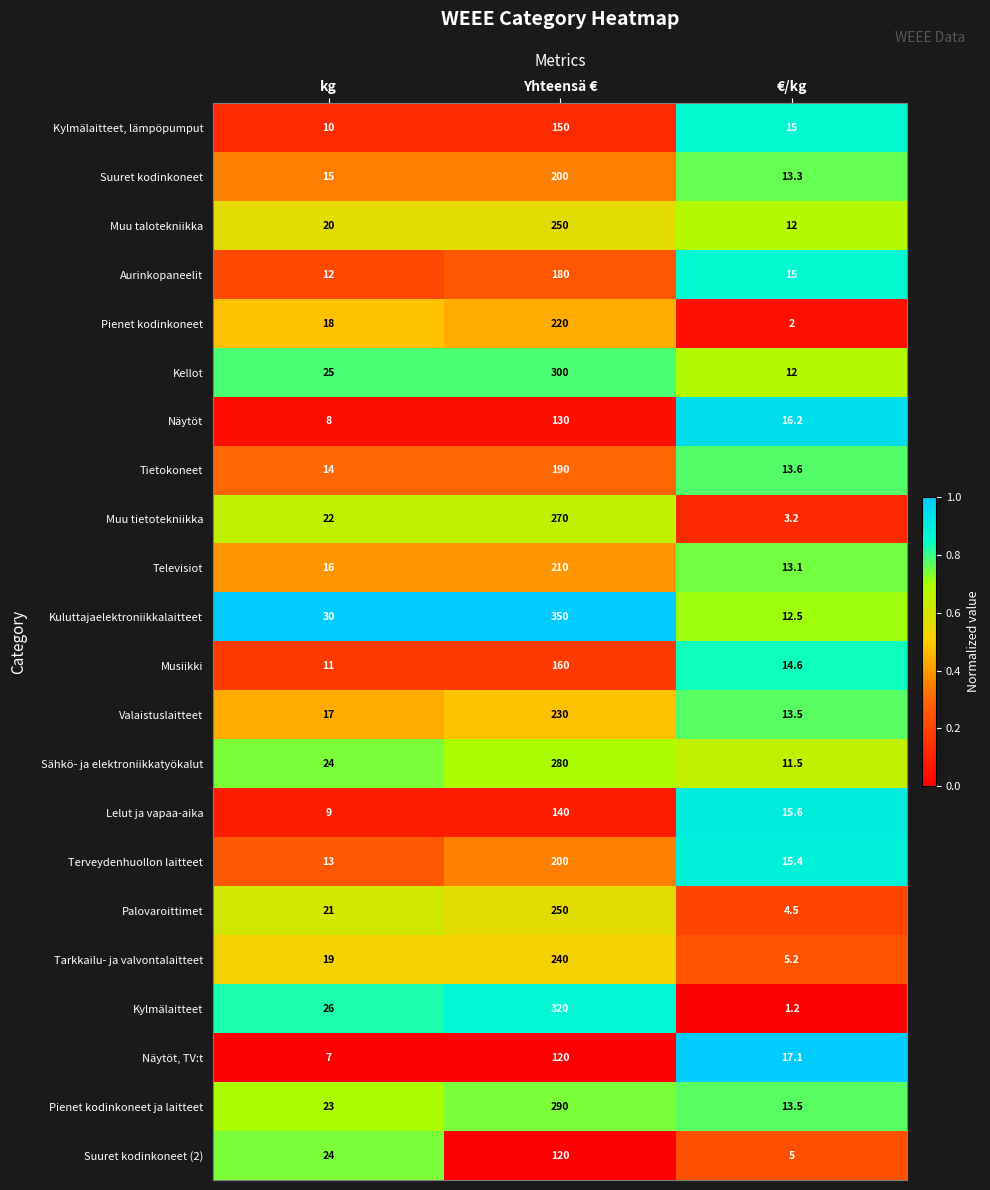

How many distinct data groups are displayed?

22